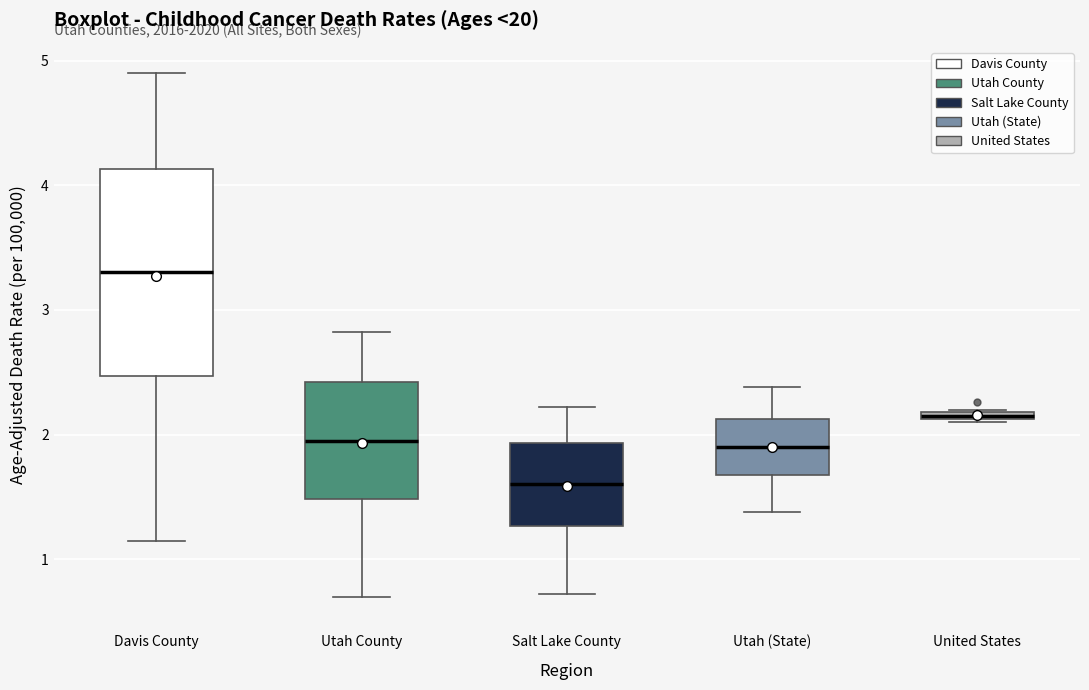

Comparing the boxes themselves (not the whiskers), which one is the tallest?

Davis County